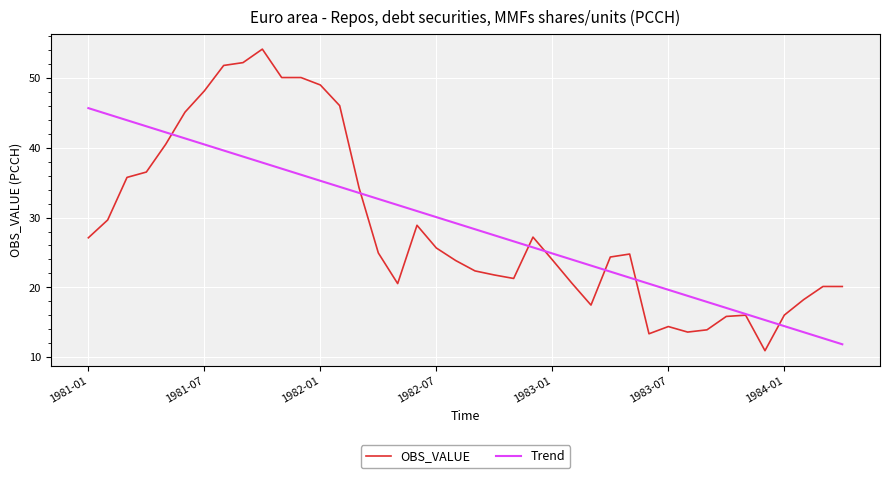

What is the maximum value for Trend?

45.7